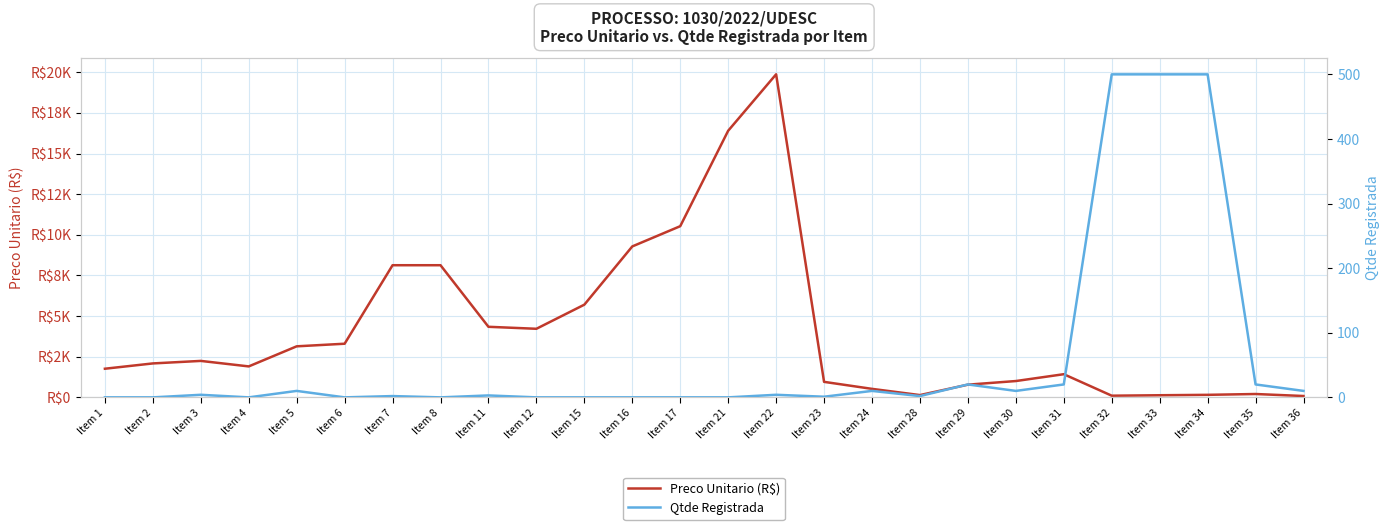

How many values in the Qtde Registrada series exceed 3?

12